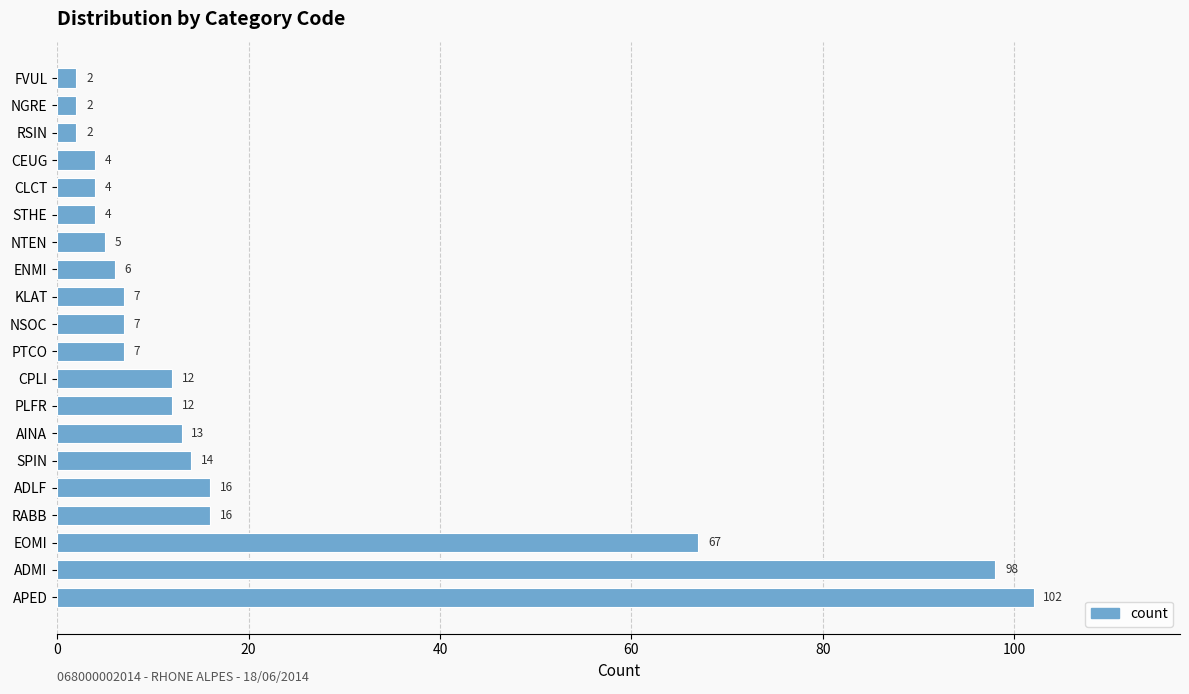

What is the average value?

20